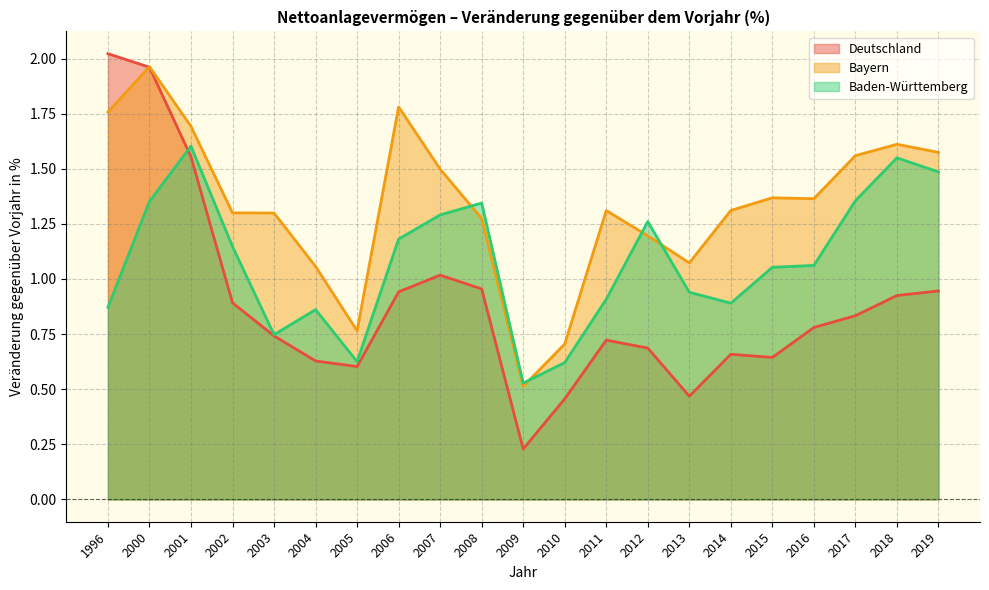

Does the chart display data point markers on the line(s)?

No